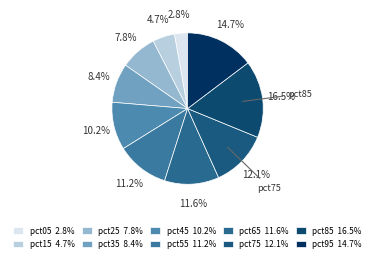

Count the number of slices in the pie.

10